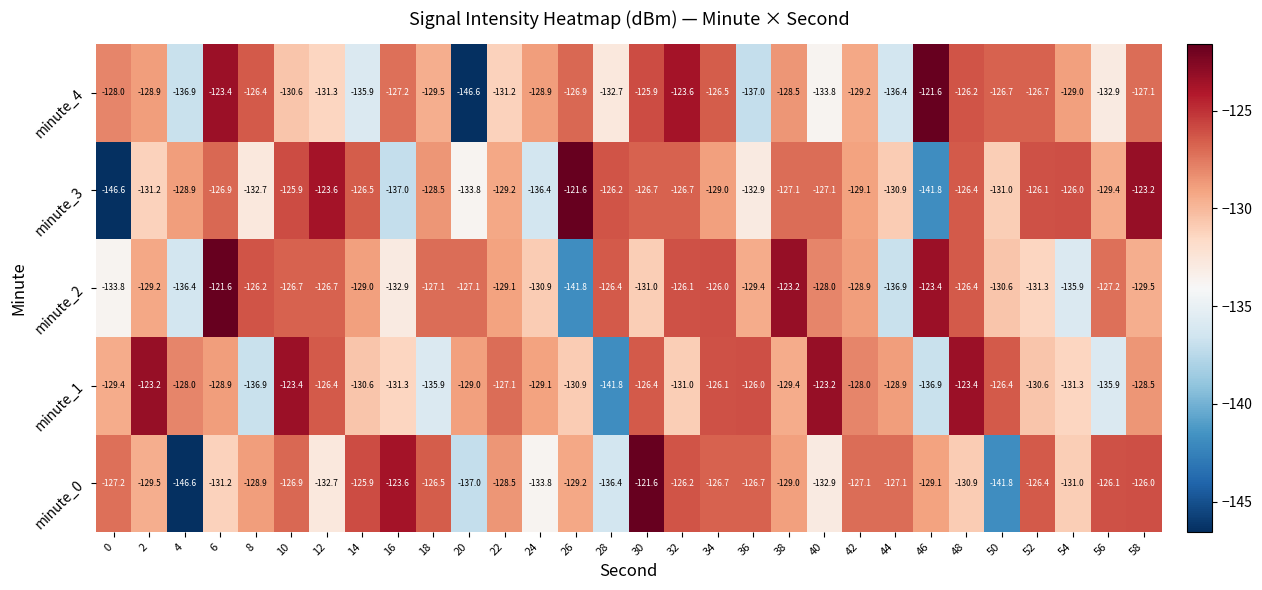

What is the difference between the highest and lowest values at 30?

9.4